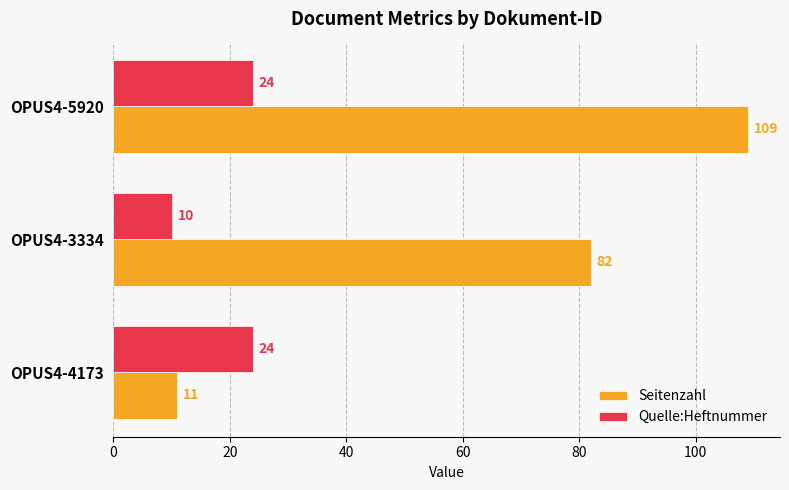

List the series in order of their overall mean, lowest first.

Quelle:Heftnummer, Seitenzahl